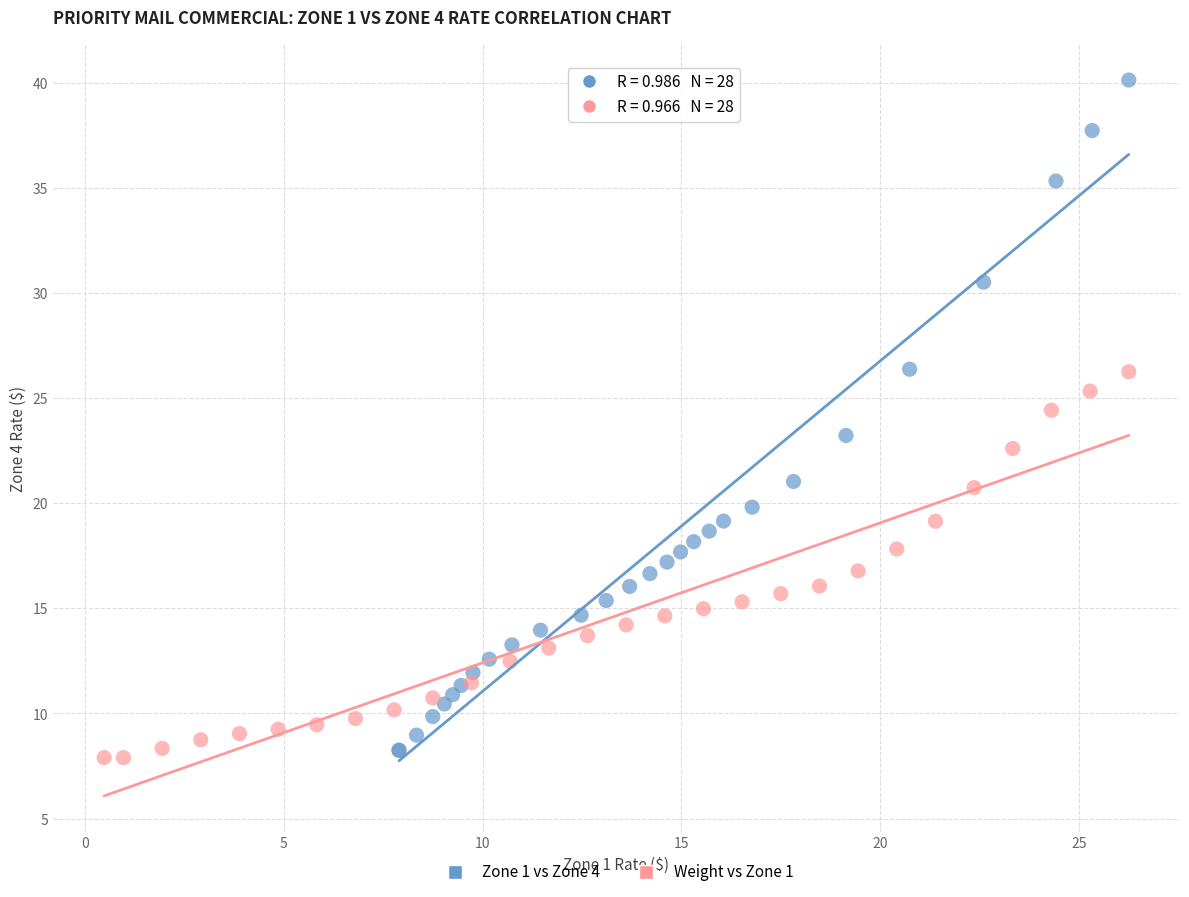

Which series has the widest spread of Y values?

Zone 1 vs Zone 4